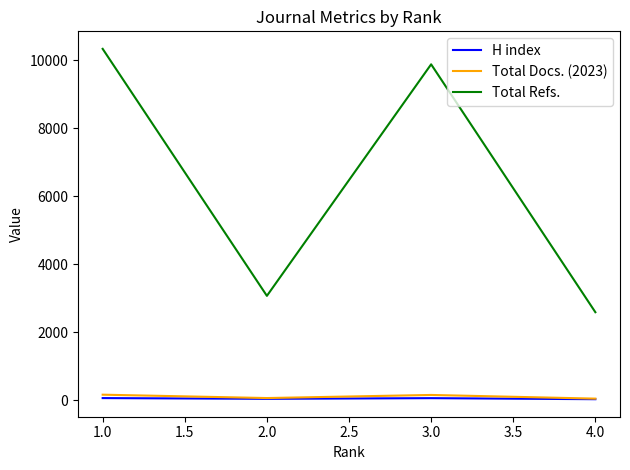

Which series has the widest spread of values?

Total Refs.